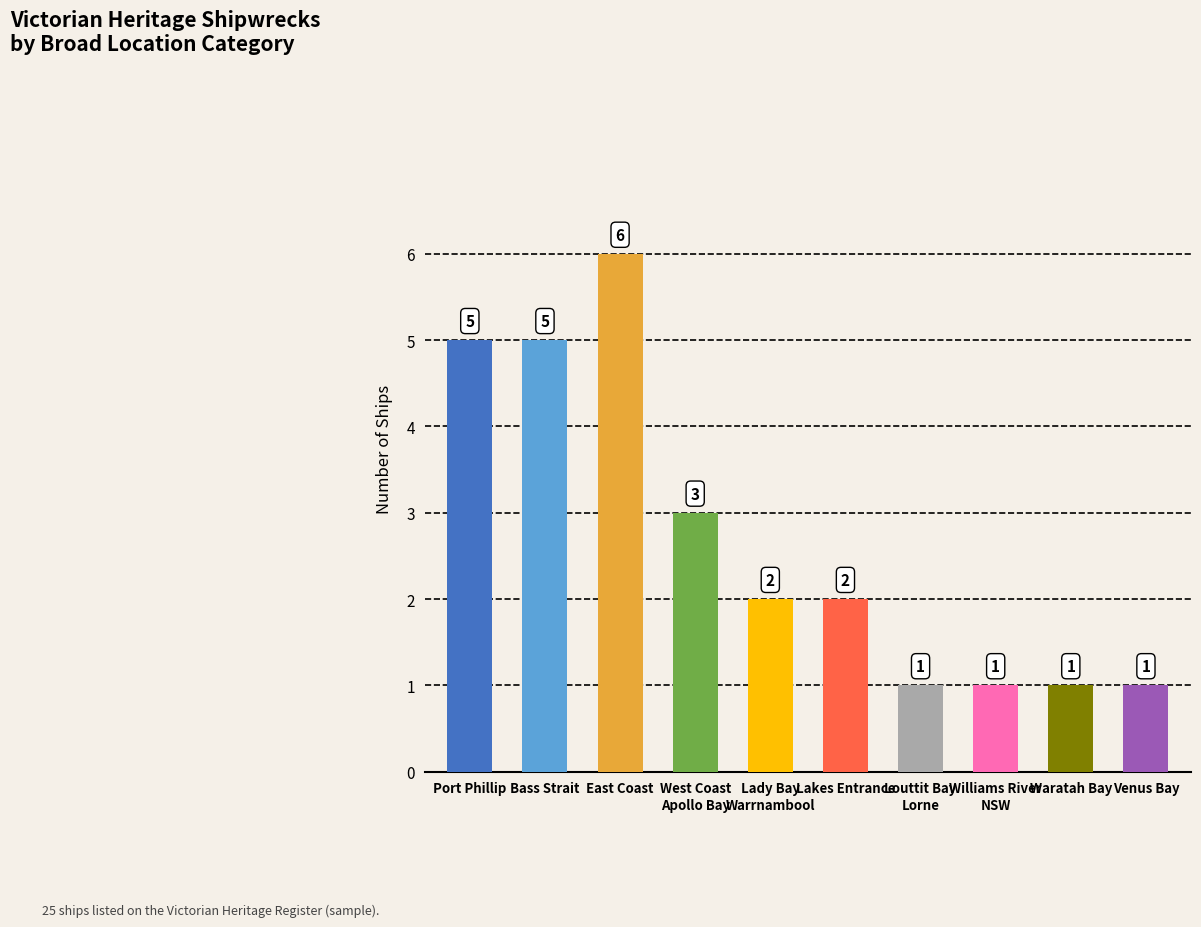

How many data points are less than 2?

4